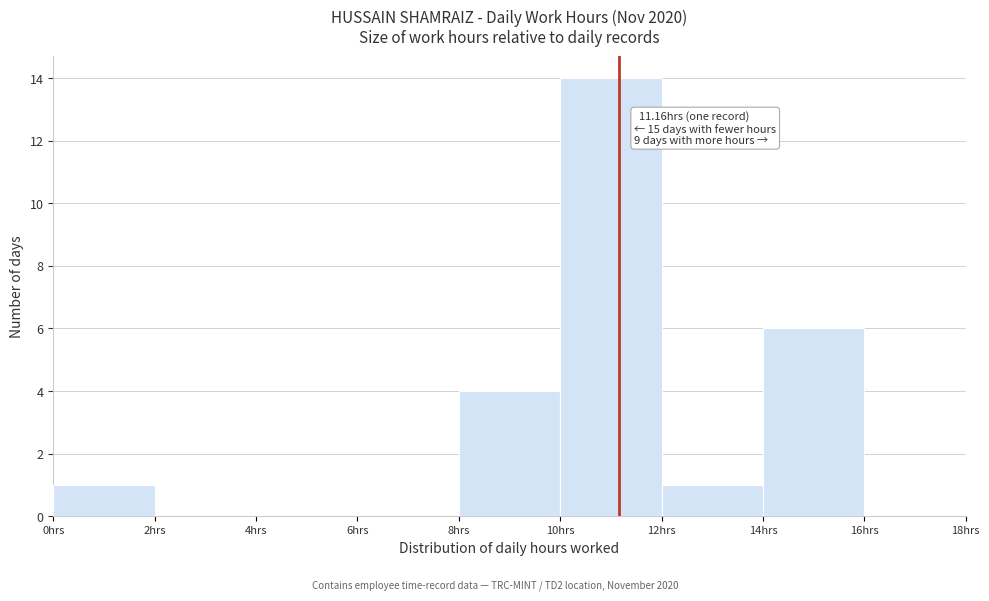

Which range on the x-axis has the tallest bar?

10 to 12